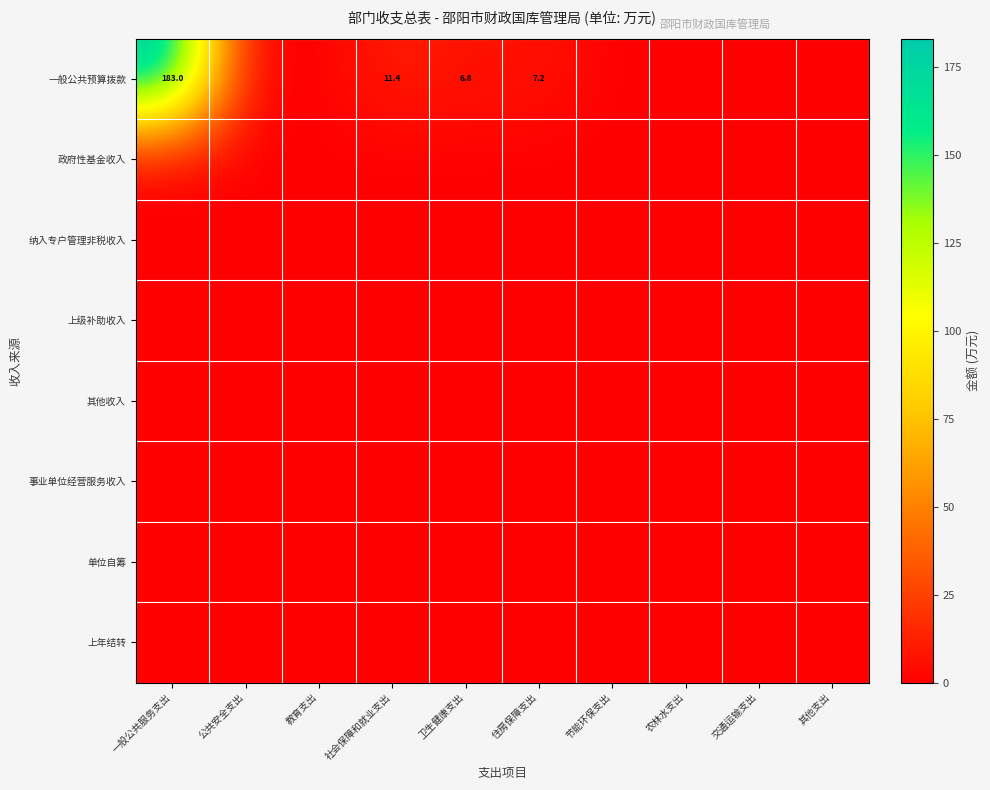

How many data points does each series have?

10